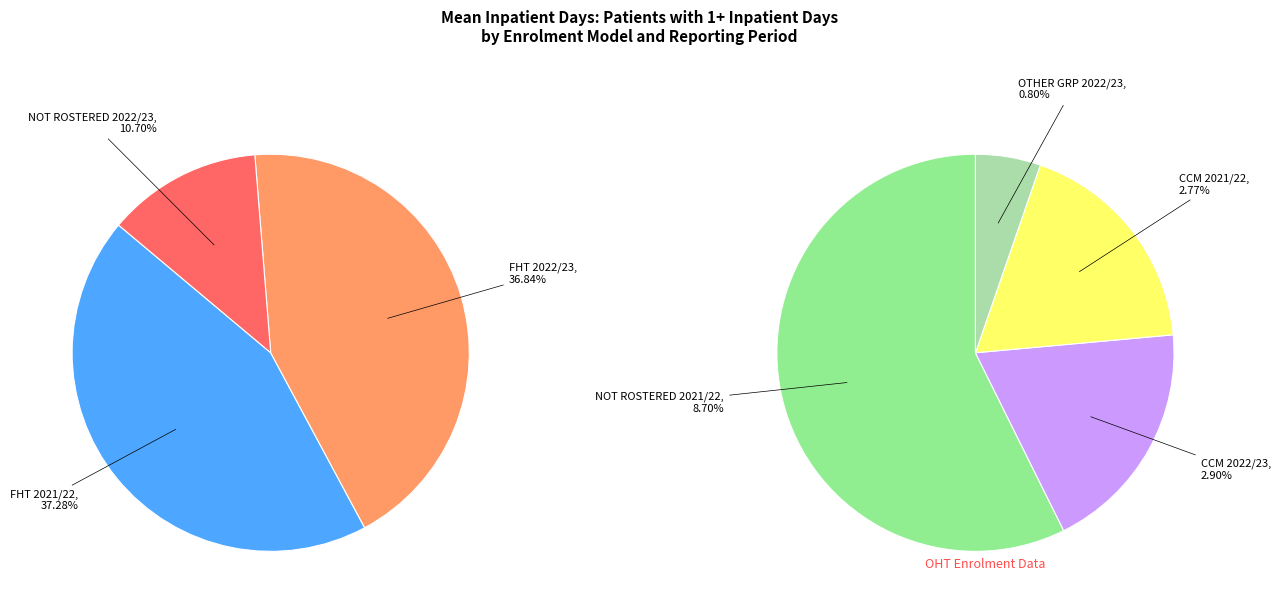

To the nearest percent, what is the difference between the OTHER GRP 2022/23 and CCM 2022/23 slice percentages?

2%